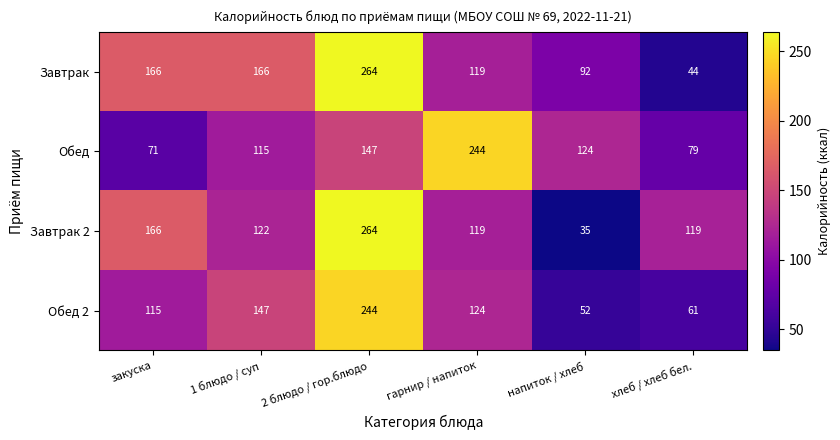

Rank the series by their average value, from highest to lowest.

Завтрак, Завтрак 2, Обед, Обед 2